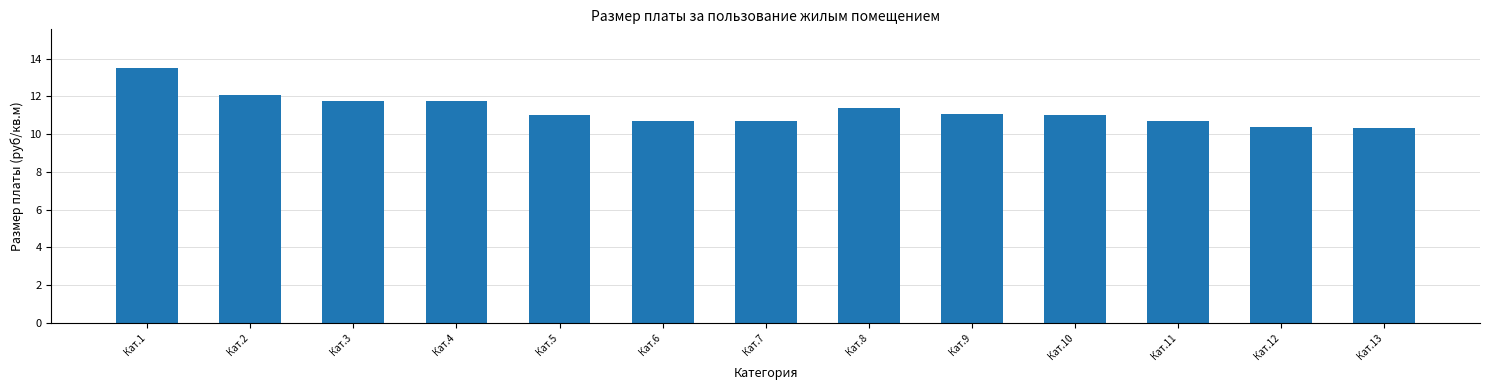

Is it true that the value at Кат.8 is 6.9?

False